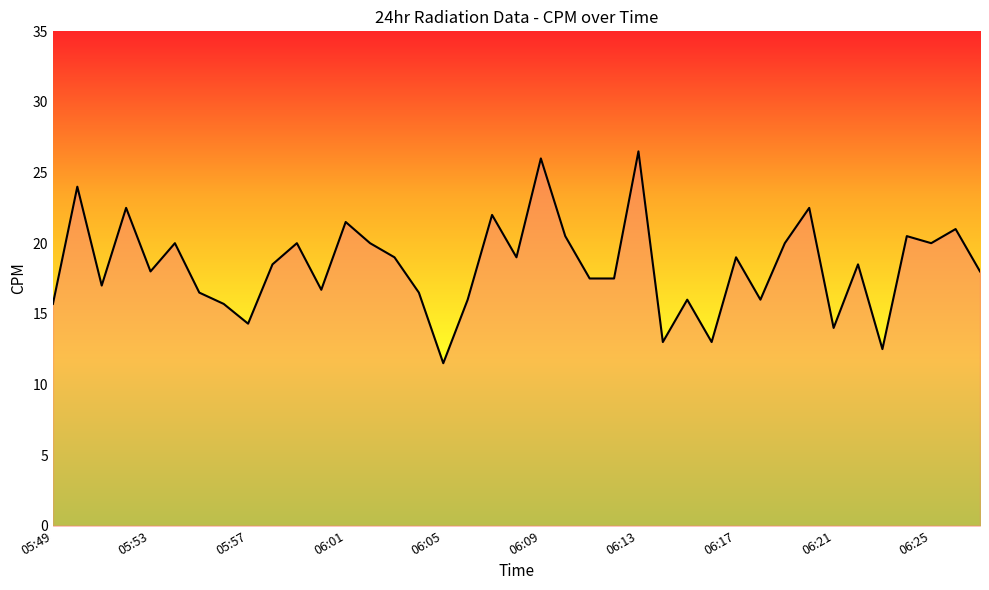

What is the maximum value shown in the chart?

26.5